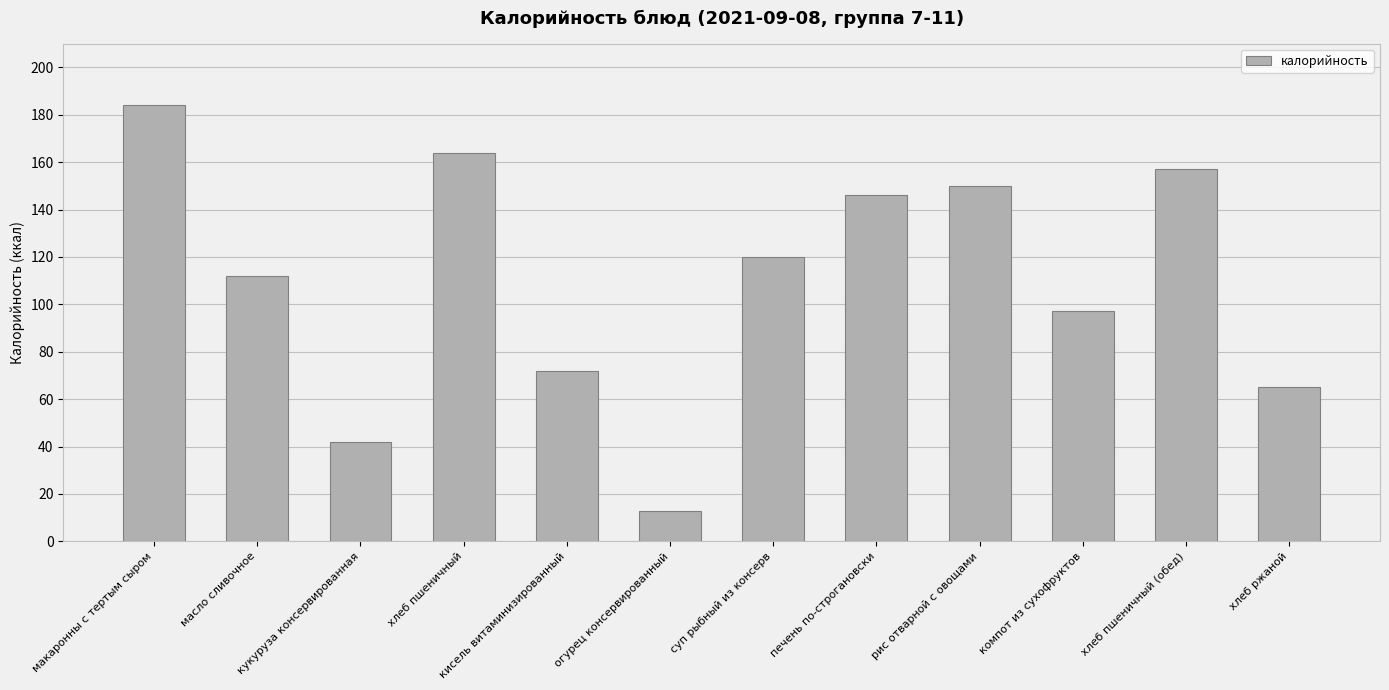

What is the greatest value displayed?

184